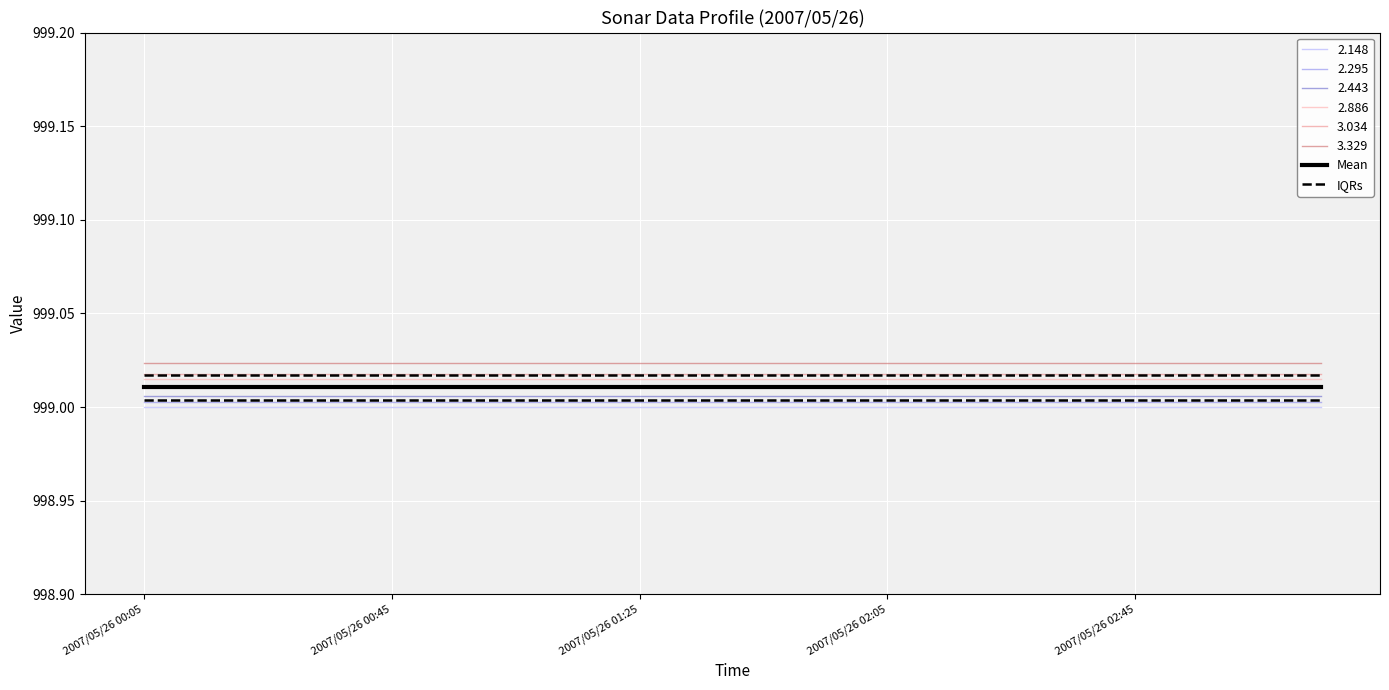

Does the chart display data point markers on the line(s)?

No